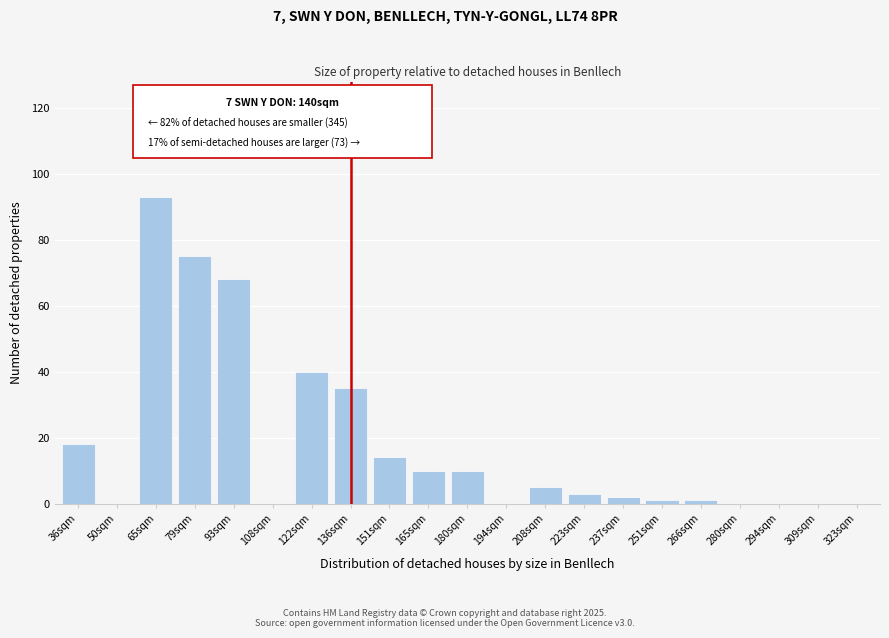

Reading right to left, what are all the values shown in this chart?

323sqm=0	309sqm=0	294sqm=0	280sqm=0	266sqm=1	251sqm=1	237sqm=2	223sqm=3	208sqm=5	194sqm=0	180sqm=10	165sqm=10	151sqm=14	136sqm=35	122sqm=40	108sqm=0	93sqm=68	79sqm=75	65sqm=93	50sqm=0	36sqm=18